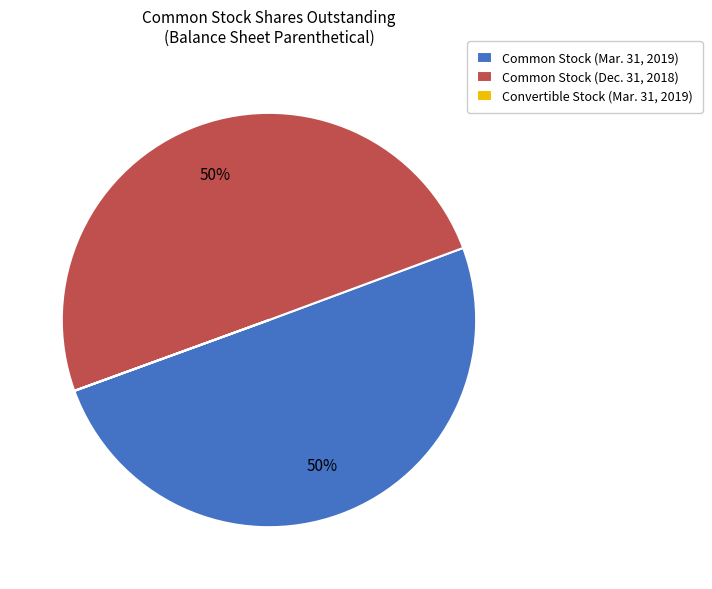

To the nearest percent, what is the average slice percentage?

33%